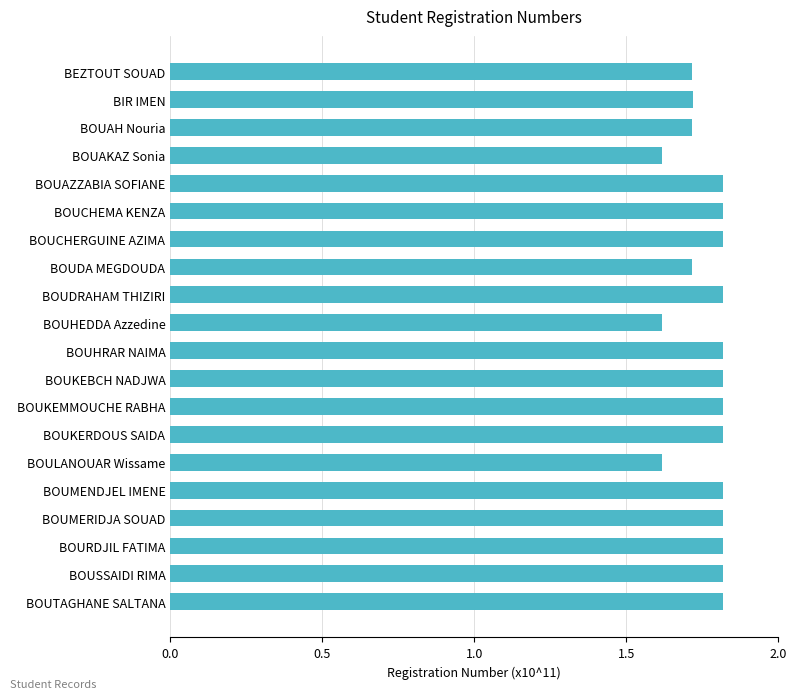

What is the maximum value shown in the chart?

1.8